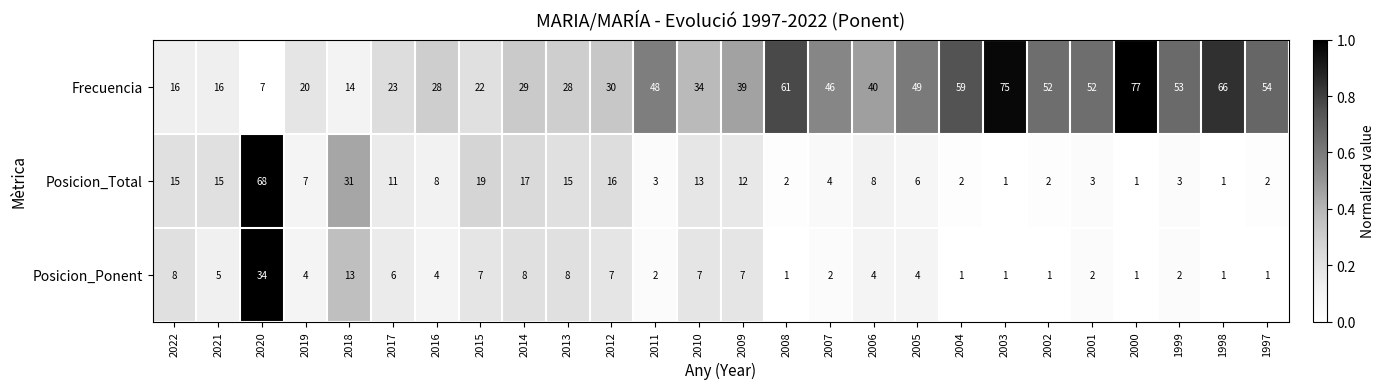

What is the highest value of the Posicion_Total series?

68